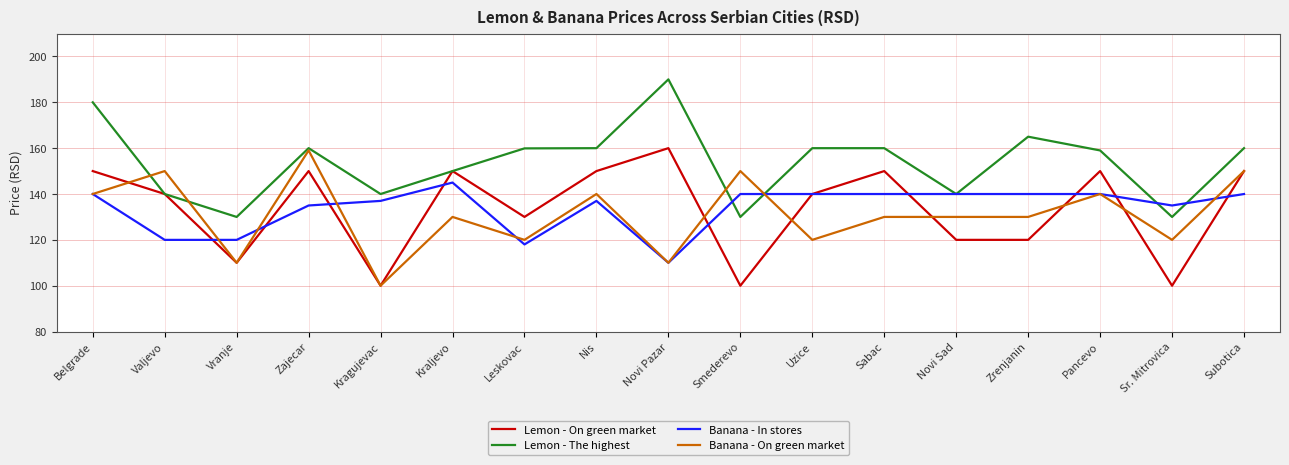

At which category does the chart reach its peak across all series?

Novi Pazar